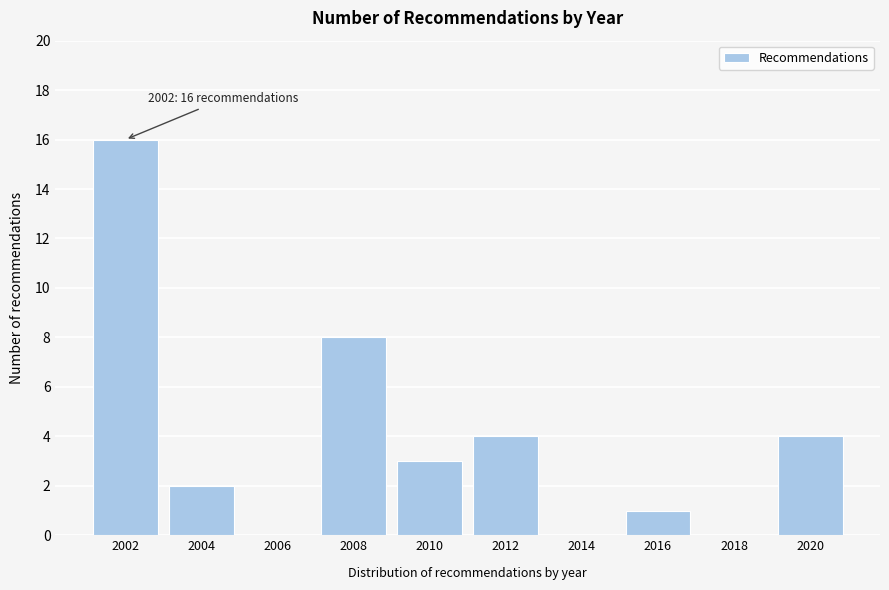

Reading left to right, transcribe all the data shown in this chart.

2002=16	2004=2	2006=0	2008=8	2010=3	2012=4	2014=0	2016=1	2018=0	2020=4